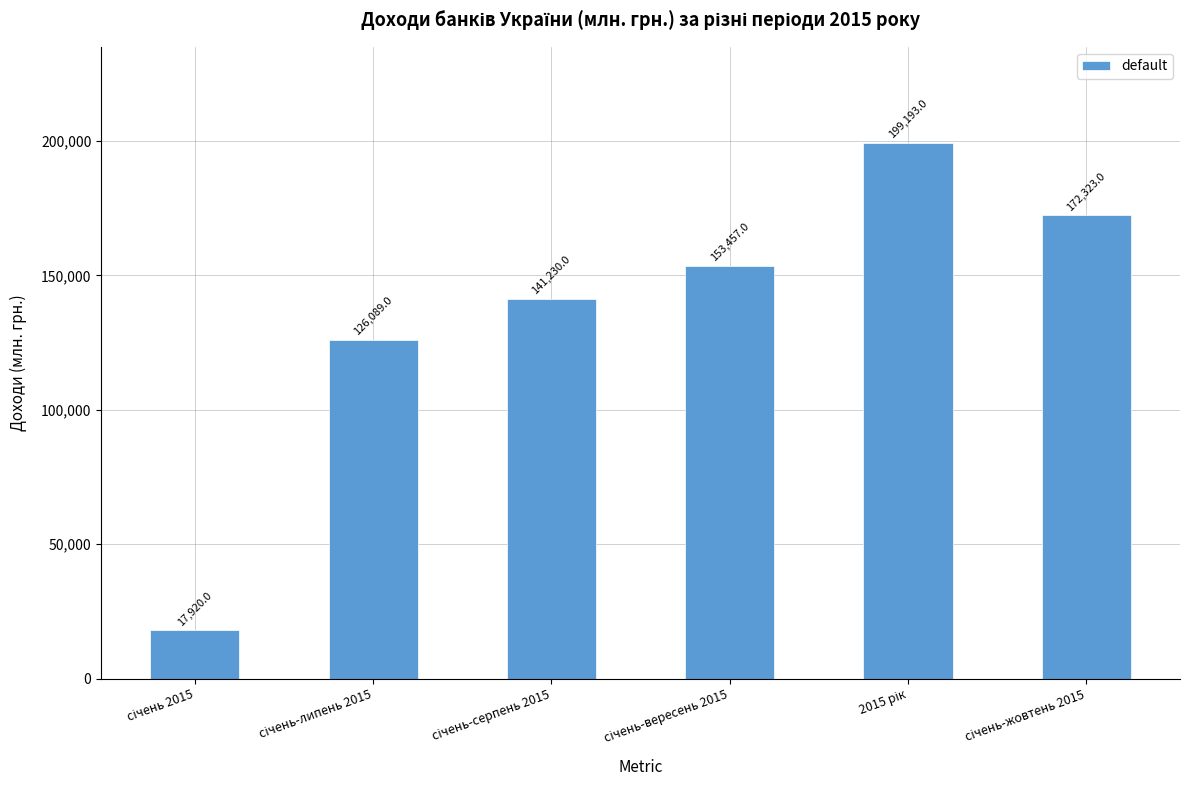

What is the value of the 4th bar from the left?

153457